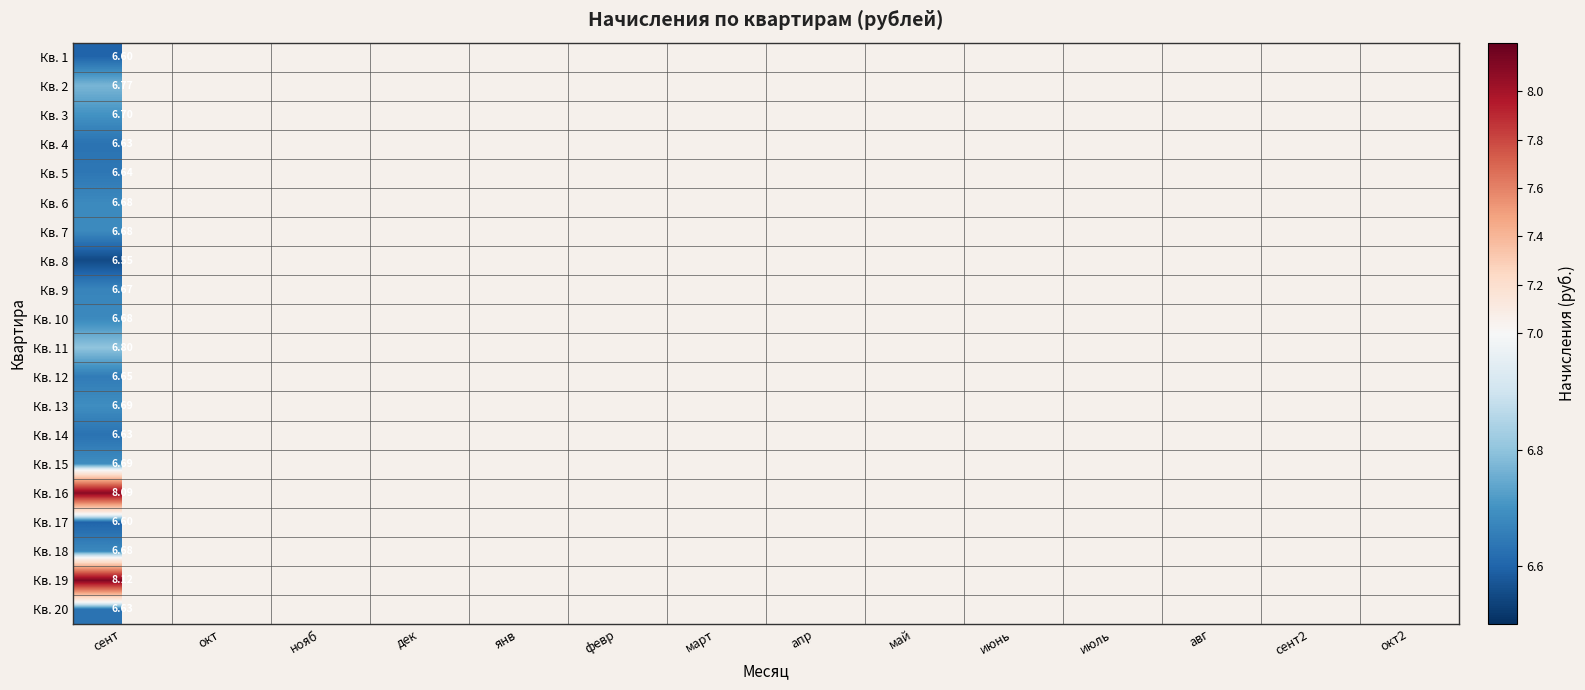

List the series in order of their peak value, lowest first.

Кв. 8, Кв. 1, Кв. 17, Кв. 4, Кв. 14, Кв. 20, Кв. 5, Кв. 12, Кв. 9, Кв. 6, Кв. 7, Кв. 10, Кв. 18, Кв. 13, Кв. 15, Кв. 3, Кв. 2, Кв. 11, Кв. 16, Кв. 19